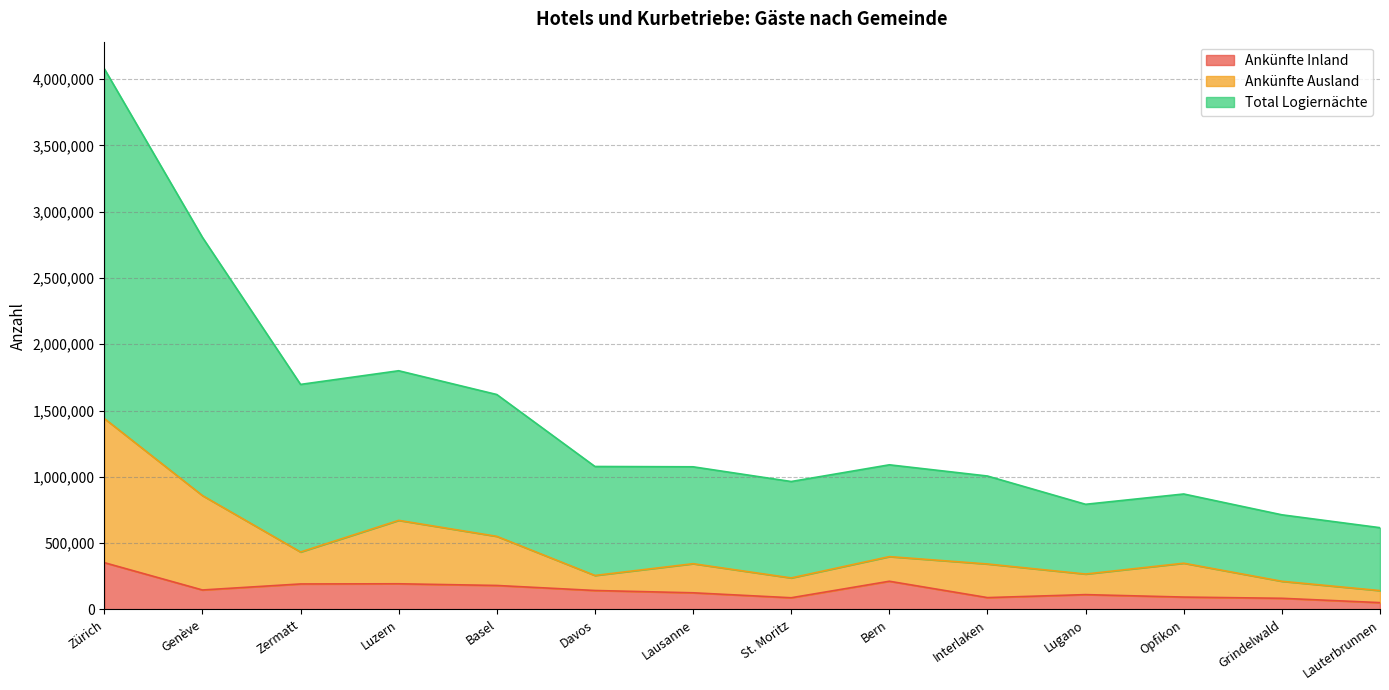

Is the value of Ankünfte Ausland at Opfikon greater than the value of Ankünfte Inland at Lugano?

Yes